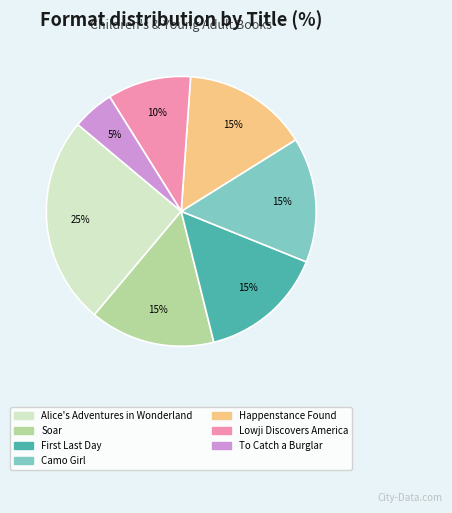

True or false: Camo Girl accounts for 15% of the total.

True